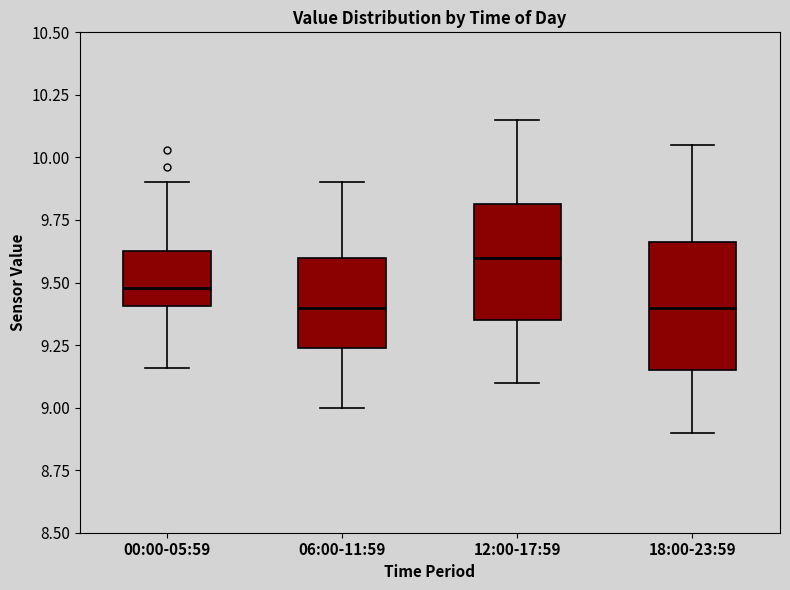

Reading left to right, transcribe this box plot: for each box, give where its median line is, the range the box spans, and where its two whiskers end, as read against the y-axis. The values are not printed on the chart, so give them approximately, as read against the axis.

00:00-05:59: median 9.50, box 9.40 to 9.65, whiskers 9.15 to 9.90
06:00-11:59: median 9.40, box 9.25 to 9.60, whiskers 9.00 to 9.90
12:00-17:59: median 9.60, box 9.35 to 9.80, whiskers 9.10 to 10.15
18:00-23:59: median 9.40, box 9.15 to 9.65, whiskers 8.90 to 10.05